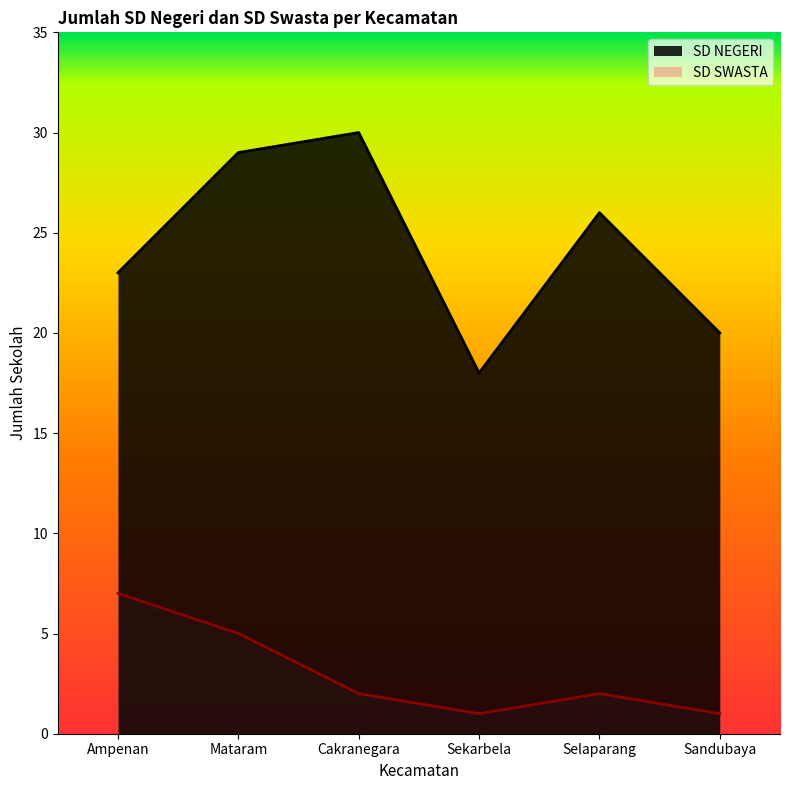

What is the label of the 1st point from the right?

Sandubaya